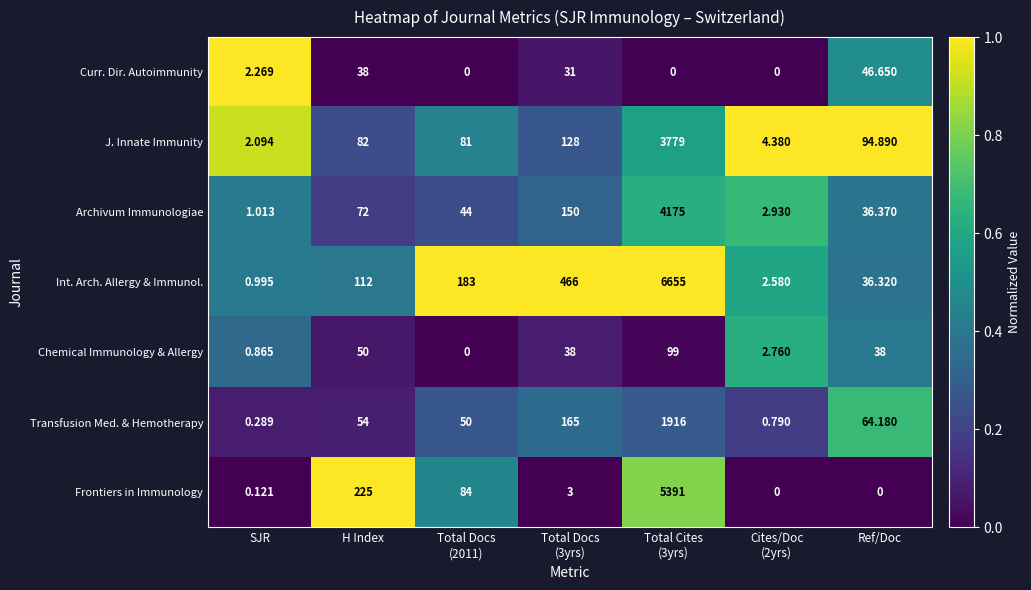

Where does the Frontiers in Immunology series first go above 3?

H Index